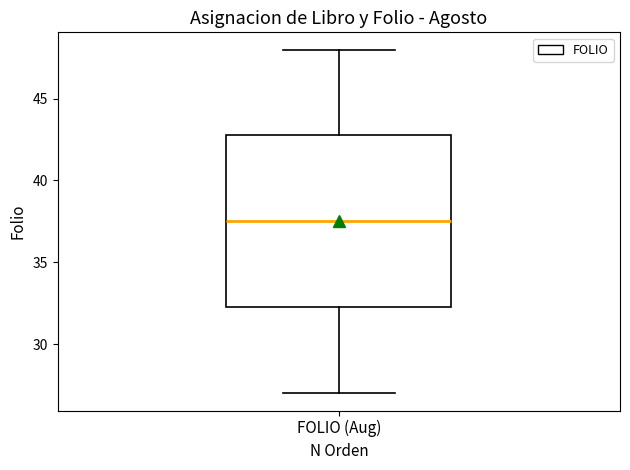

Where is the lower edge of the box for FOLIO (Aug) on the y-axis? The values are not printed on the chart, so give them approximately, as read against the axis.

32.5